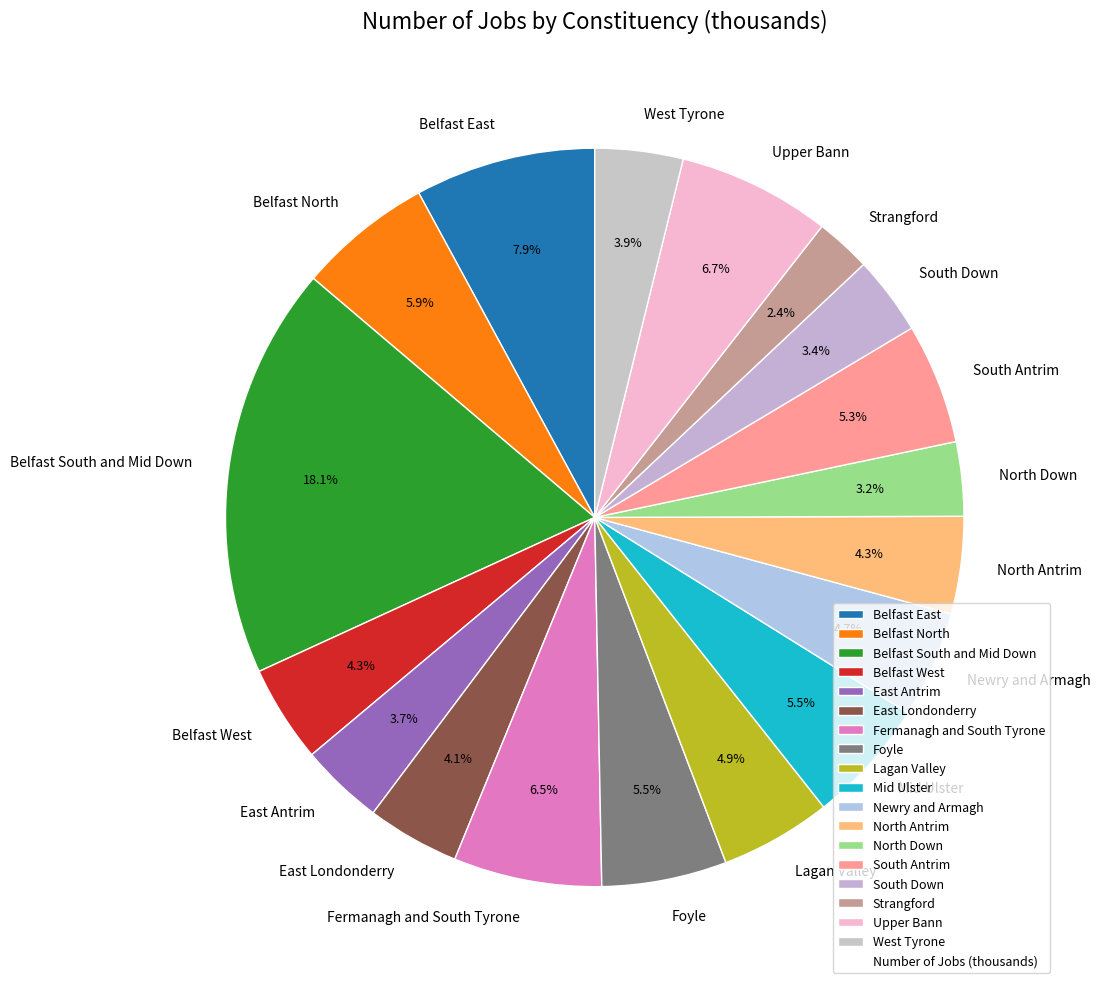

Does any single category account for the majority?

No